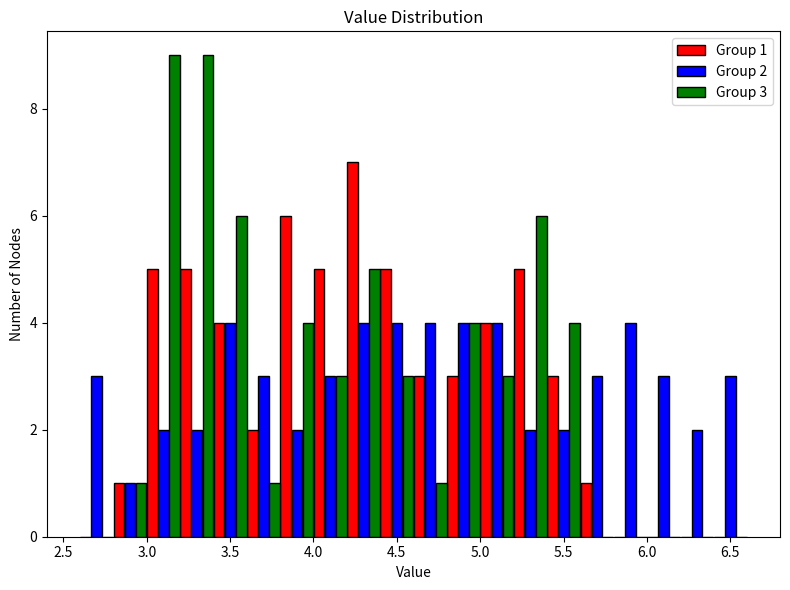

In the Group 1 series, which range on the x-axis has the tallest bar?

4.2 to 4.4